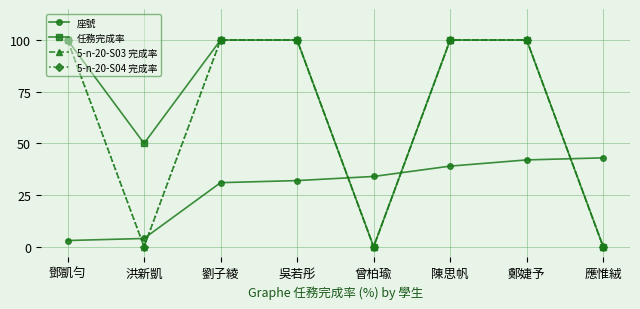

Rank the series at 應惟絨 from highest to lowest value.

座號, 任務完成率, 5-n-20-S03 完成率, 5-n-20-S04 完成率